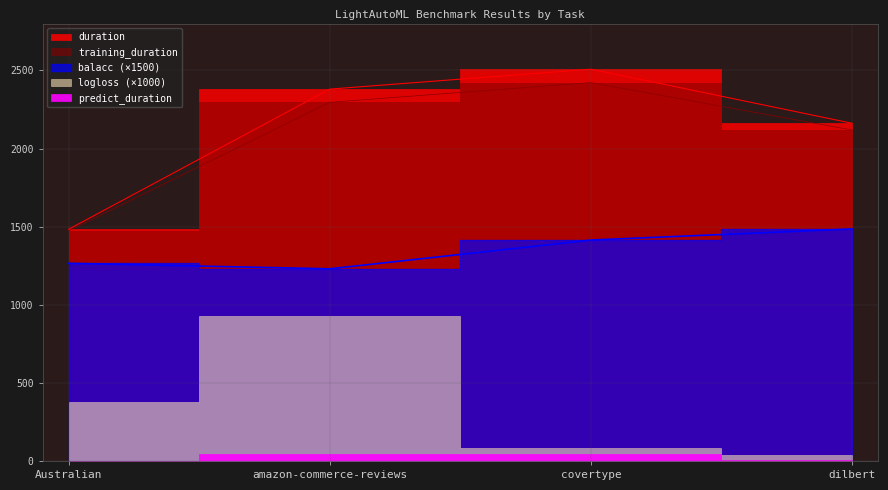

The value of balacc at covertype is 1414.0. True or false?

True